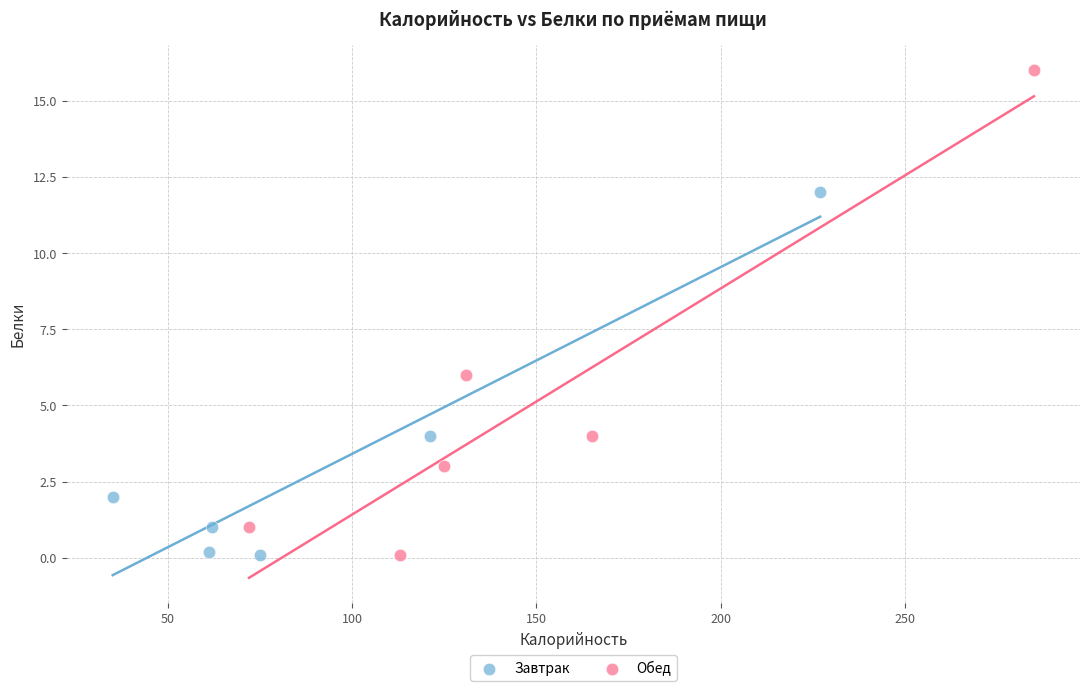

Which series contains the highest Y value?

Обед